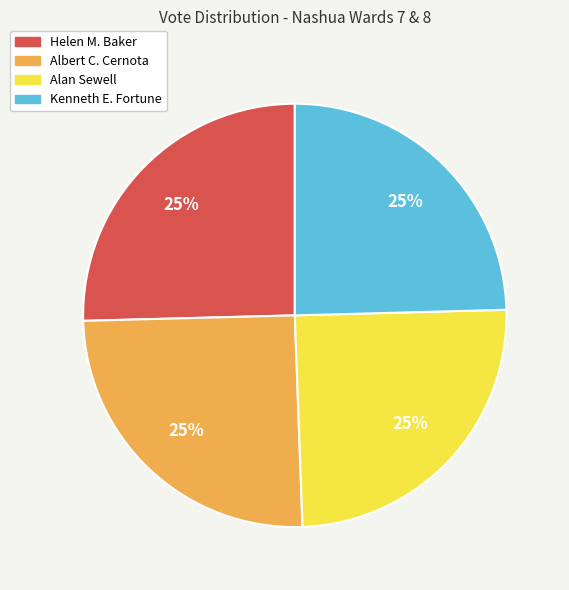

To the nearest percent, what is the average slice percentage?

25%